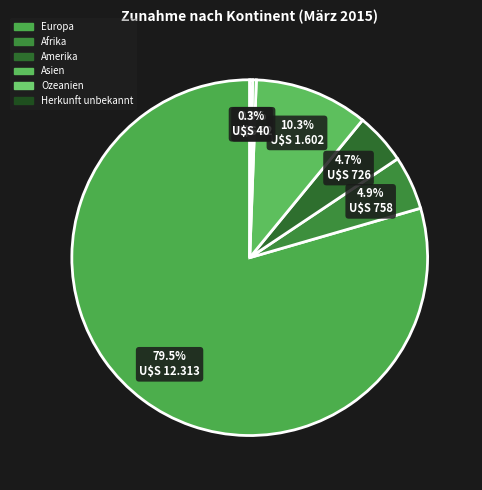

Count the number of slices in the pie.

6